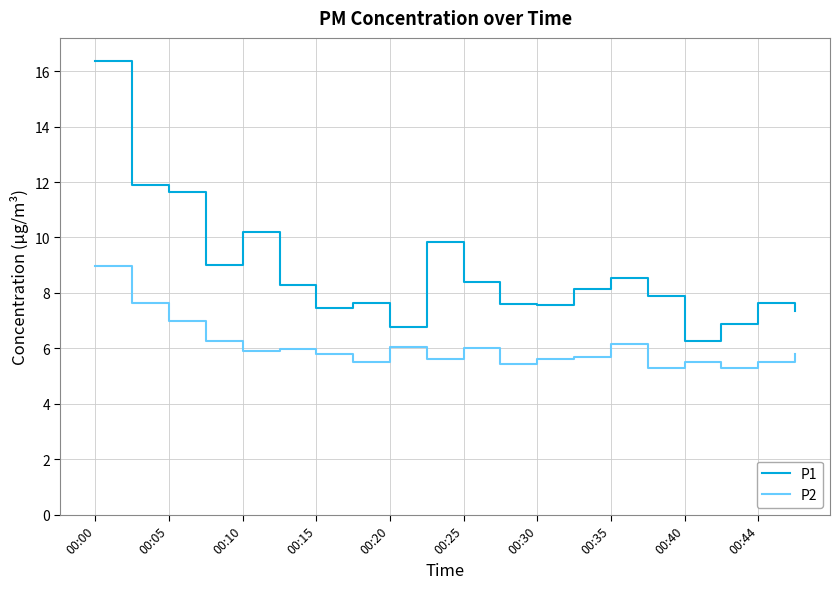

Read the P1 value at 00:15.

7.5